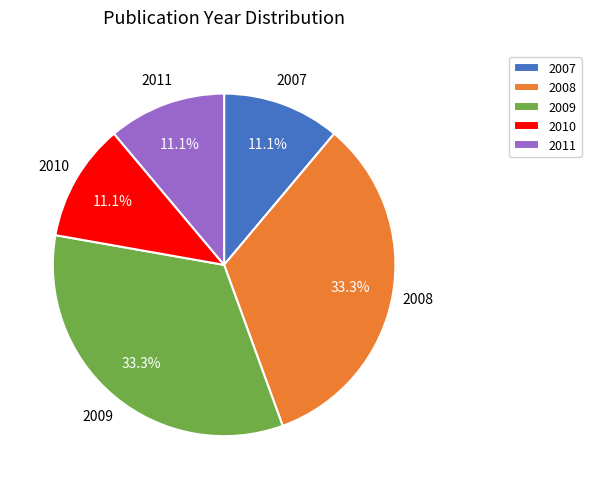

How many slices are in this pie chart?

5